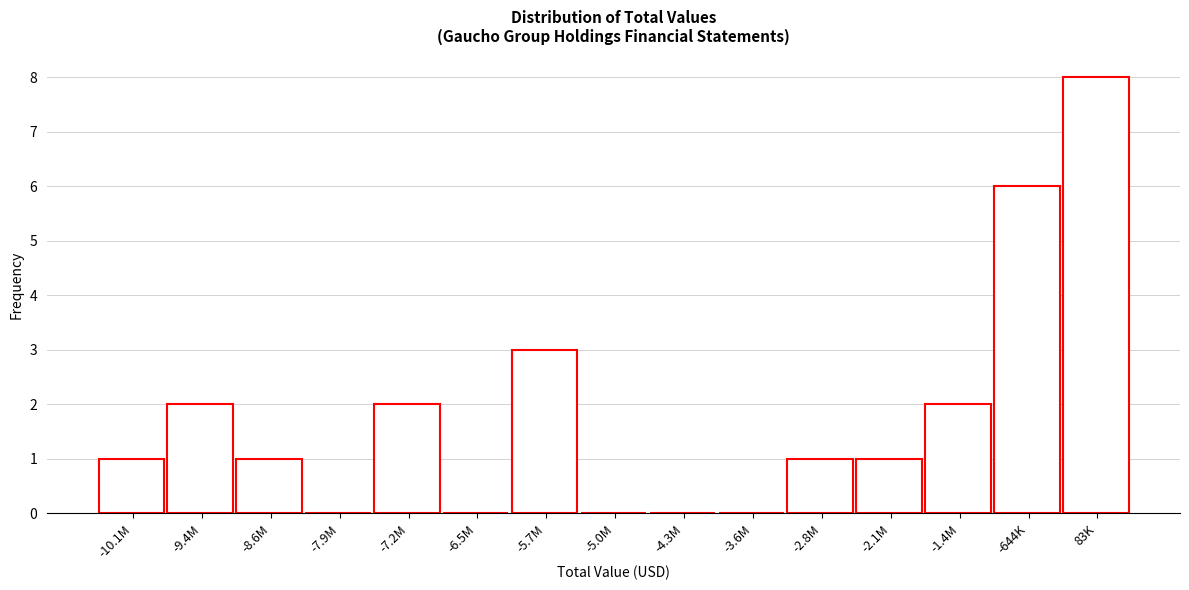

Reading left to right, what are all the values shown in this chart?

-10.1M=1	-9.4M=2	-8.6M=1	-7.9M=0	-7.2M=2	-6.5M=0	-5.7M=3	-5.0M=0	-4.3M=0	-3.6M=0	-2.8M=1	-2.1M=1	-1.4M=2	-644K=6	83K=8